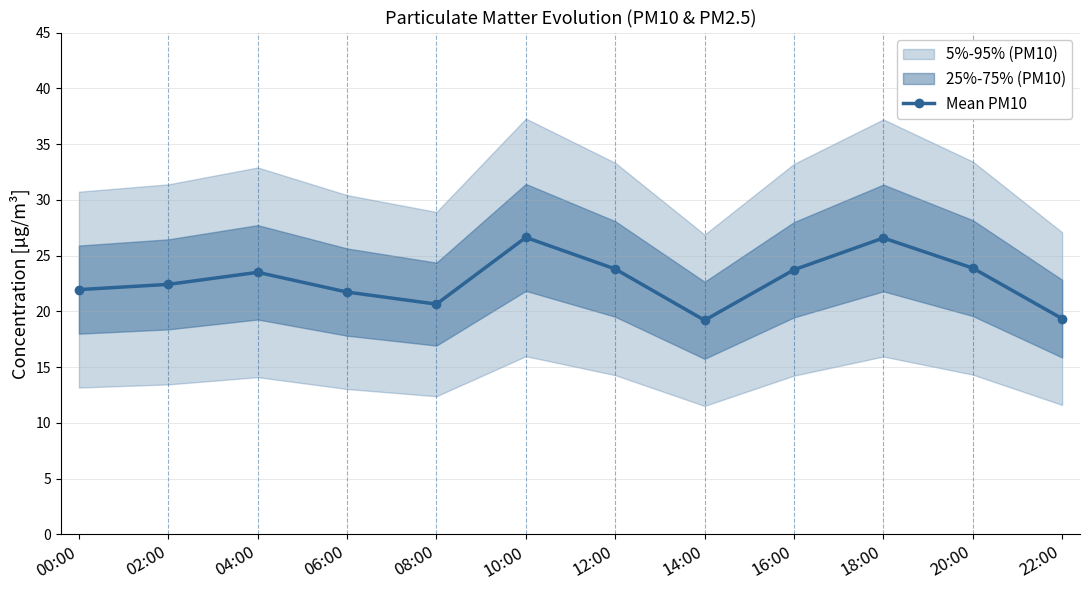

What is the smallest value displayed?

19.2